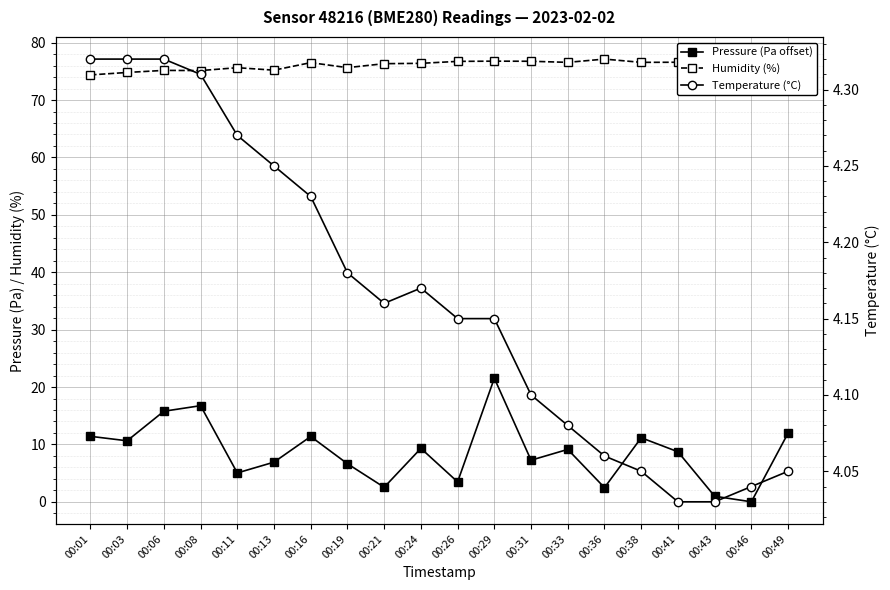

True or false: Temperature (°C) and Humidity (%) cross at least once.

False